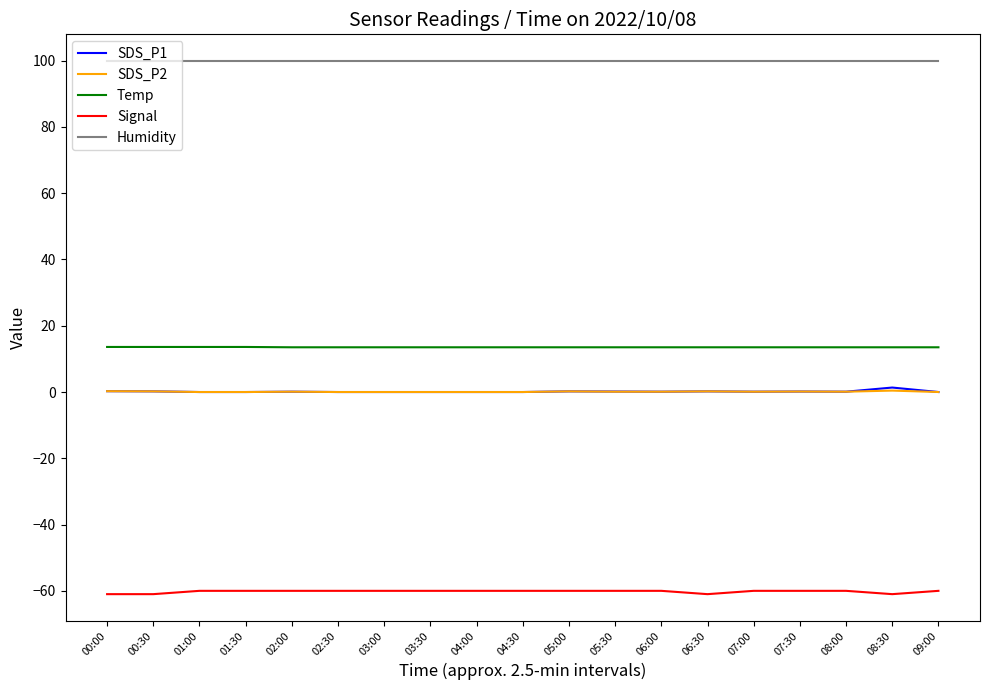

What is the maximum value shown in the chart?

99.9